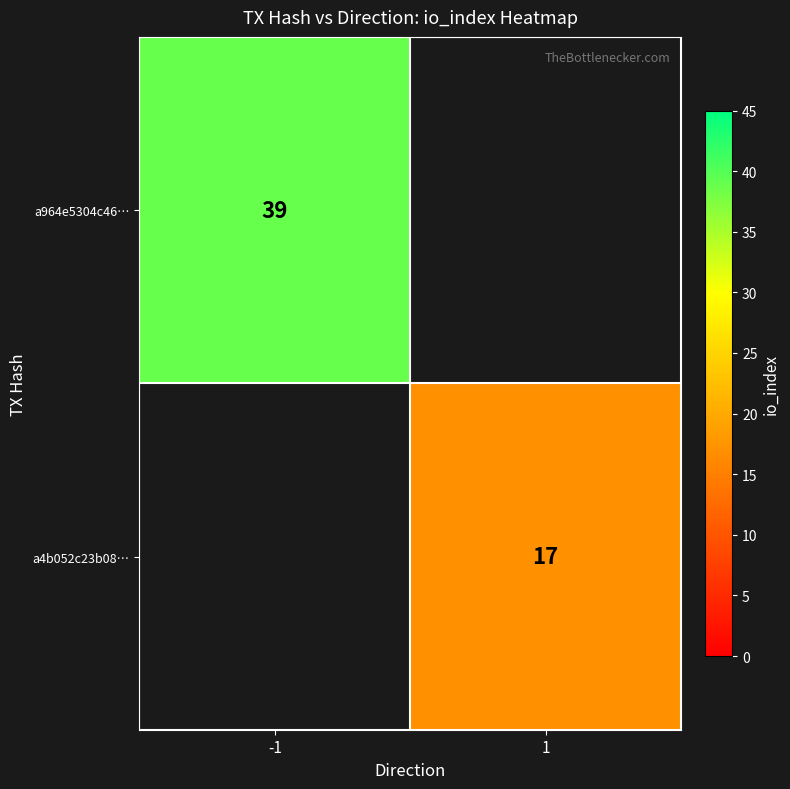

True or false: a4b052c23b08… has a value of 17 at 1.

True